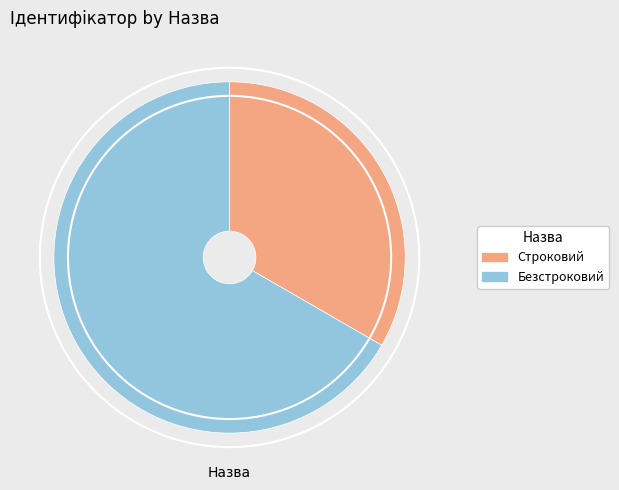

The Строковий slice represents 33% of the pie. True or false?

True